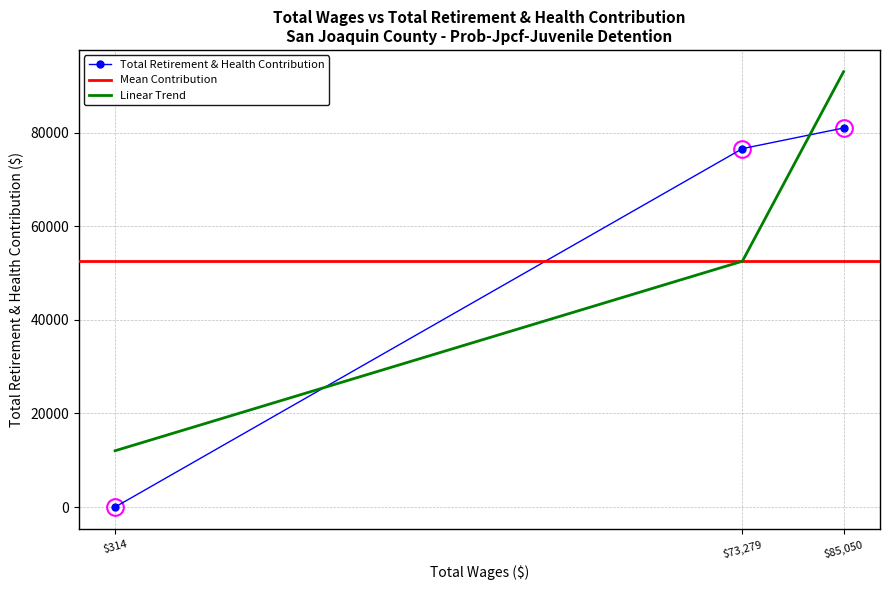

List the labels in order of value, smallest first.

314.0, 73279.0, 85050.0